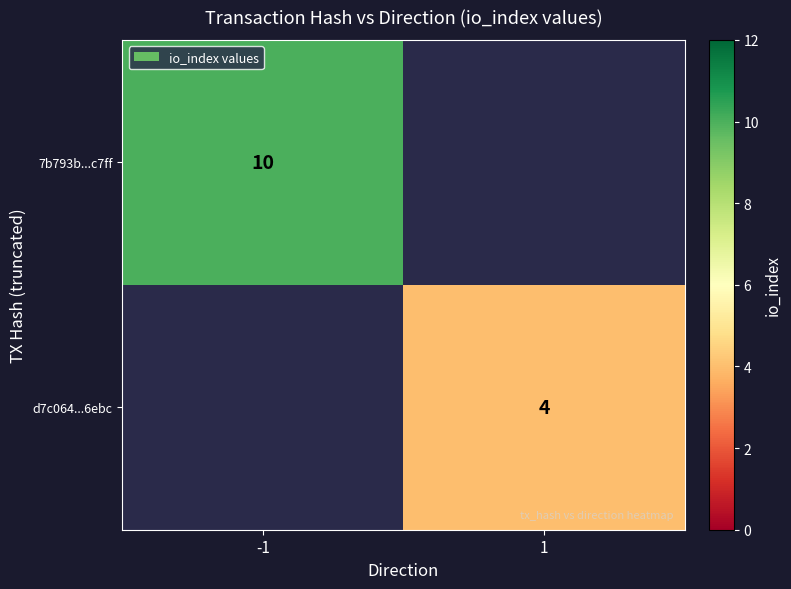

Is the value of 7b793b...c7ff at -1 greater than the value of d7c064...6ebc at 1?

Yes